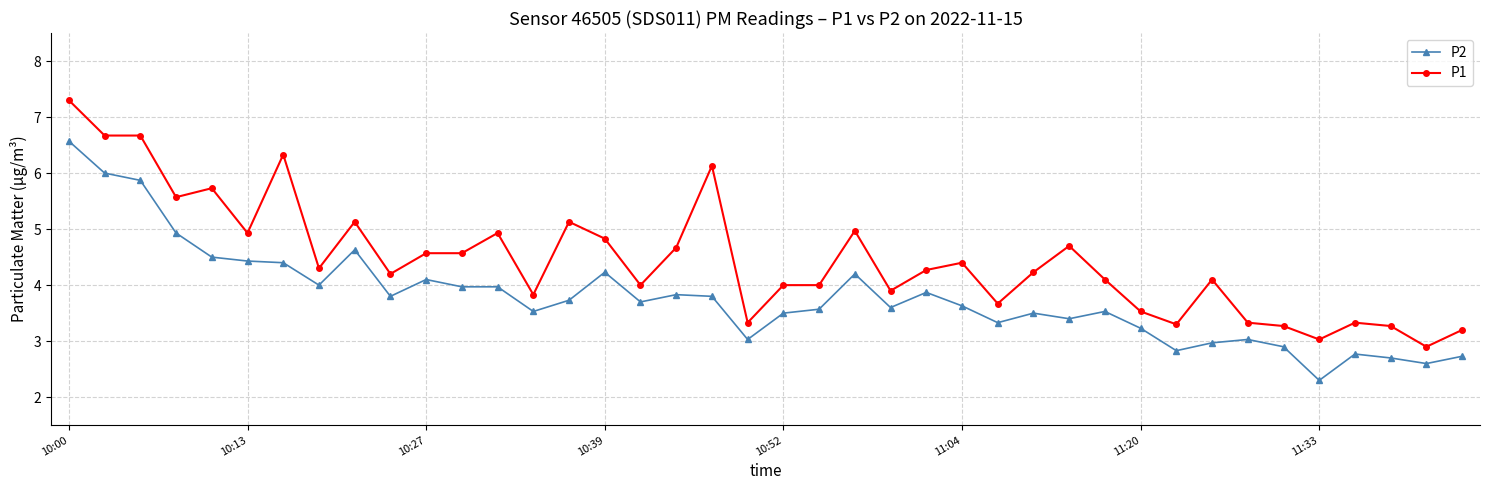

What is the average value of the P1 series?

4.5